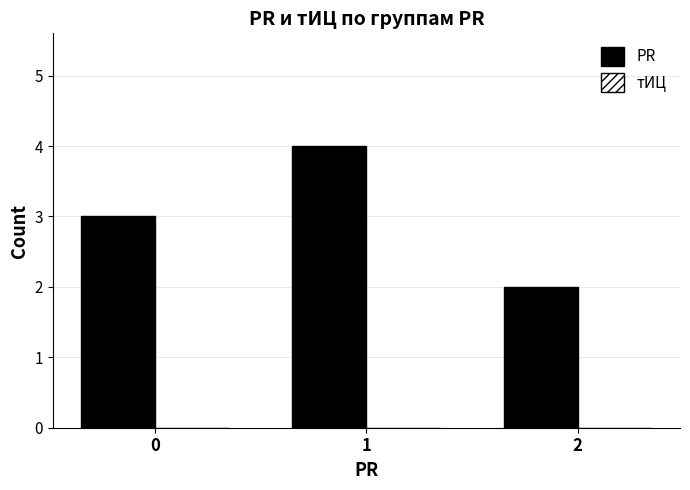

How many bars are there in total?

3